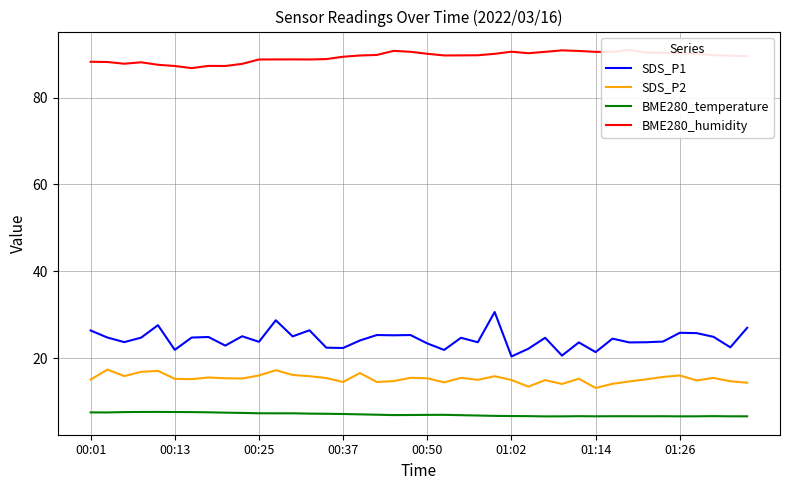

Is it true that BME280_temperature equals 7.6 at 00:13?

True